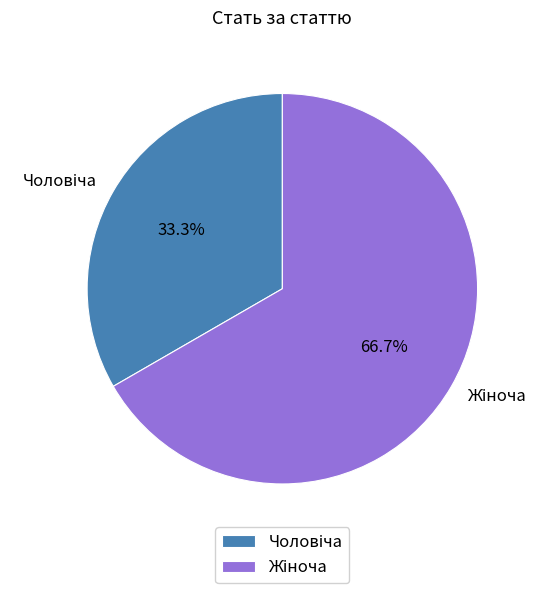

Is there a majority slice in this chart?

Yes